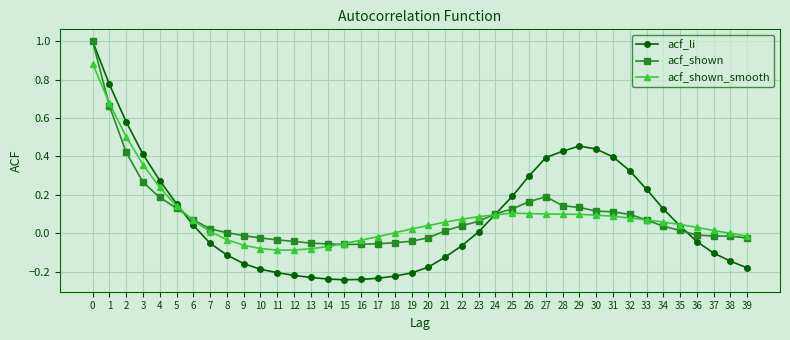

What is the difference between the maximum and second lowest values in the acf_li series?

1.2